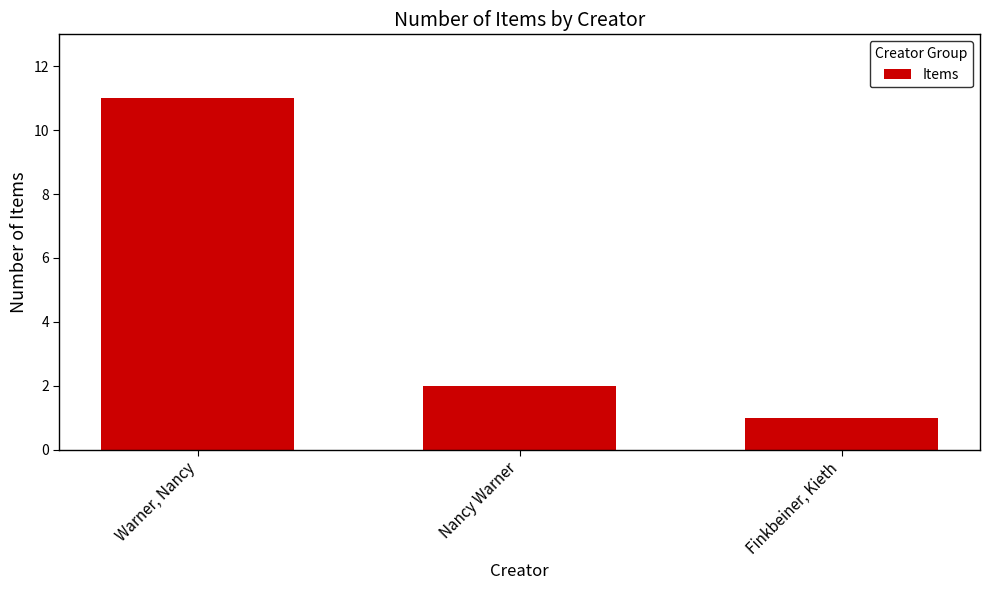

Rank the categories by value from lowest to highest.

Finkbeiner, Kieth, Nancy Warner, Warner, Nancy